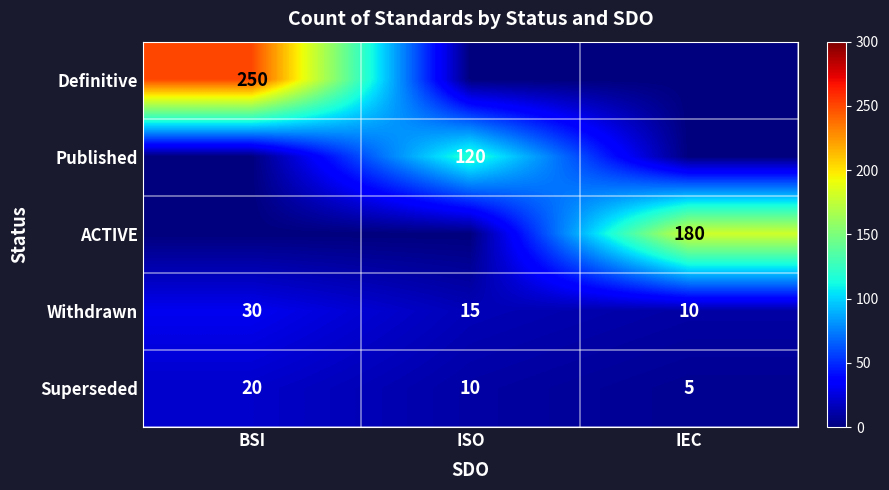

What is the greatest value displayed?

250